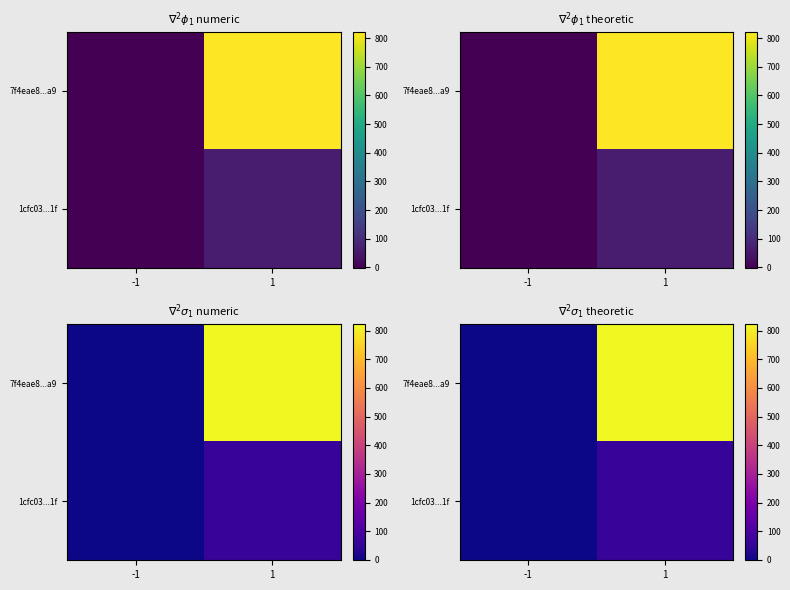

What is the sum of the 7f4eae8...a9 values at -1 and 1?

822